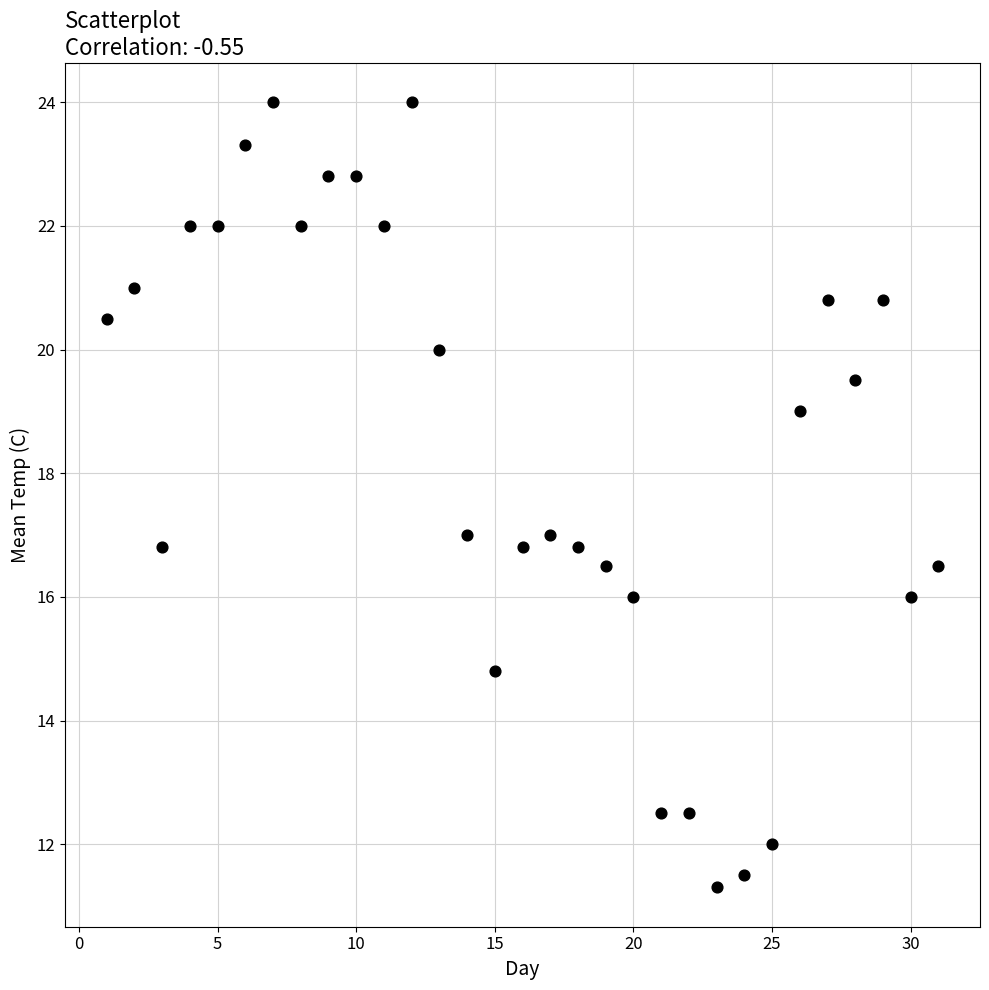

What is the range of Y values (max minus min)?

12.7